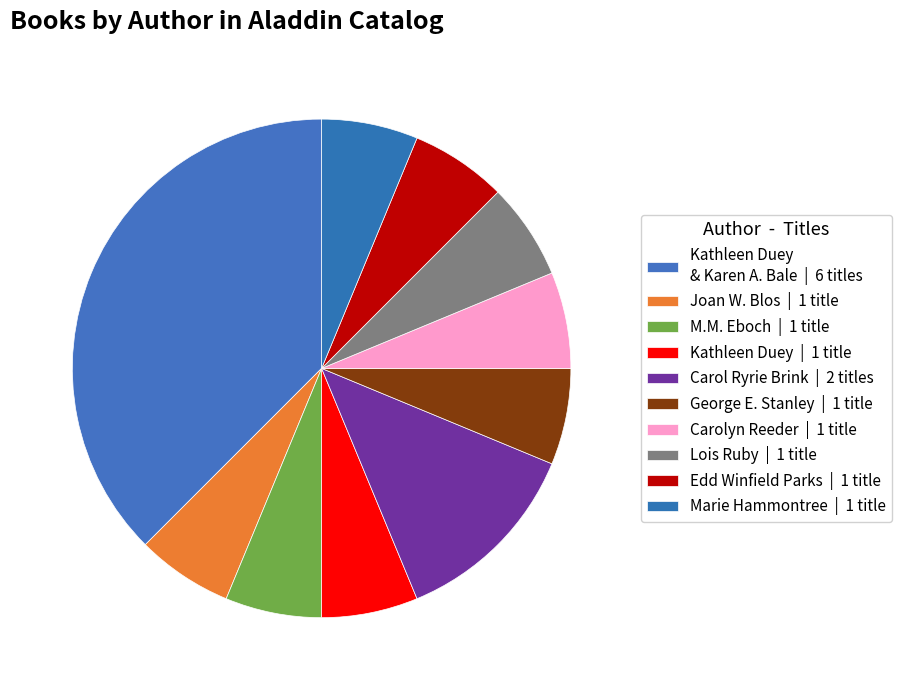

How many segments does this pie chart have?

10